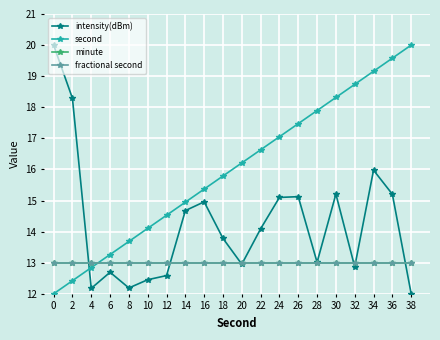

Is the value of second at 34 greater than the value of intensity(dBm) at 20?

Yes